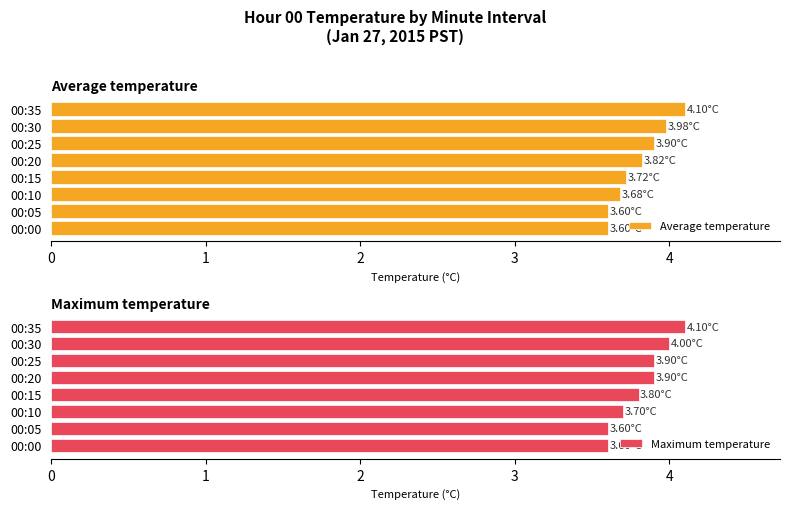

What is the minimum value for Average temperature?

3.6